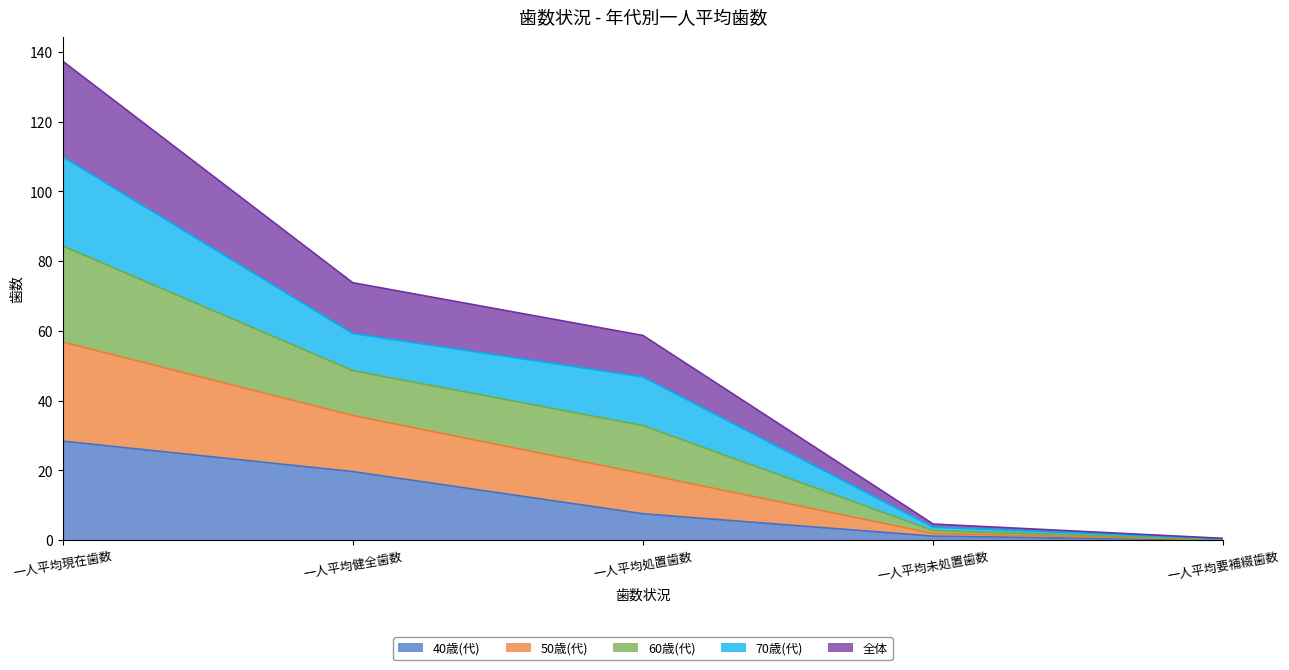

Does the chart display data point markers on the line(s)?

No